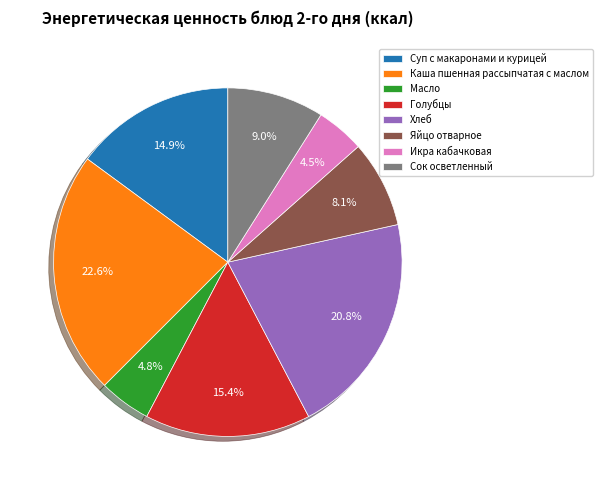

What percentage do Икра кабачковая and Яйцо отварное together represent?

12.6%